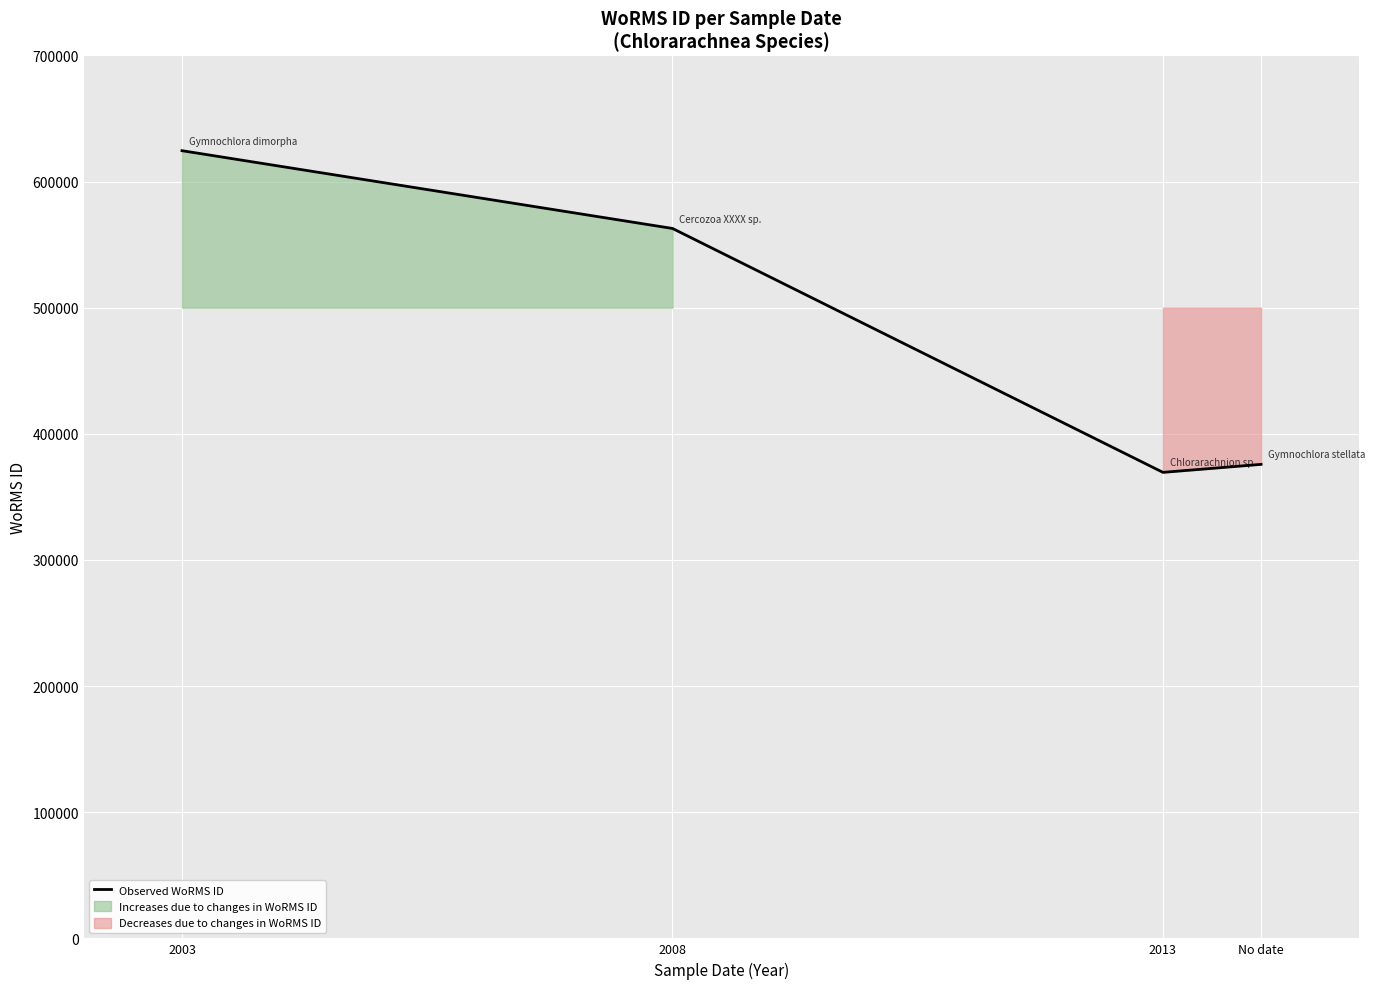

Between No date and 2003, which is larger?

2003